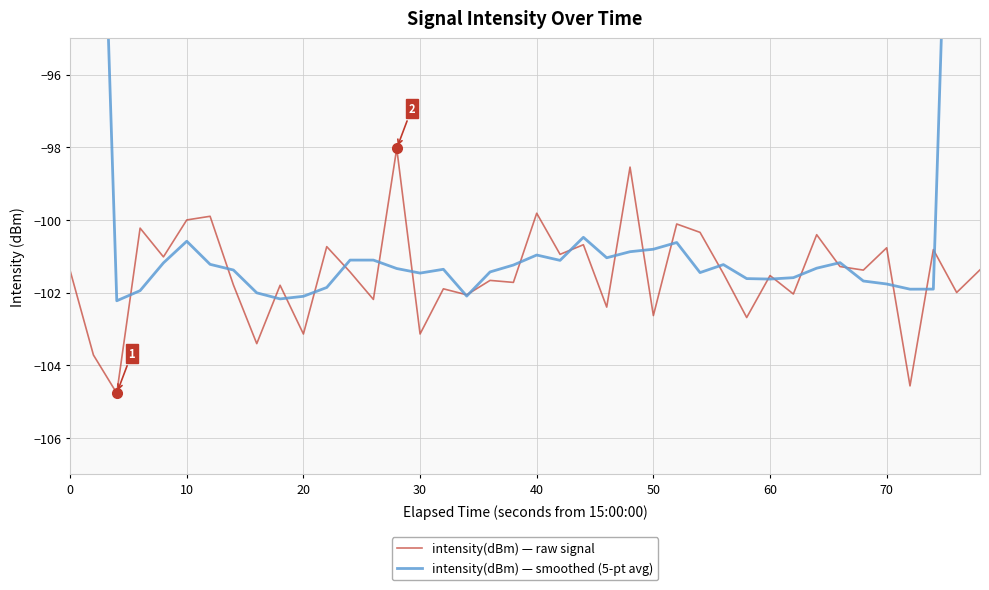

How many lines are shown in the chart?

2